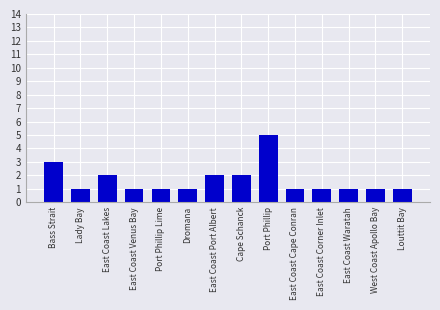

How many values are between 1 and 2?

12